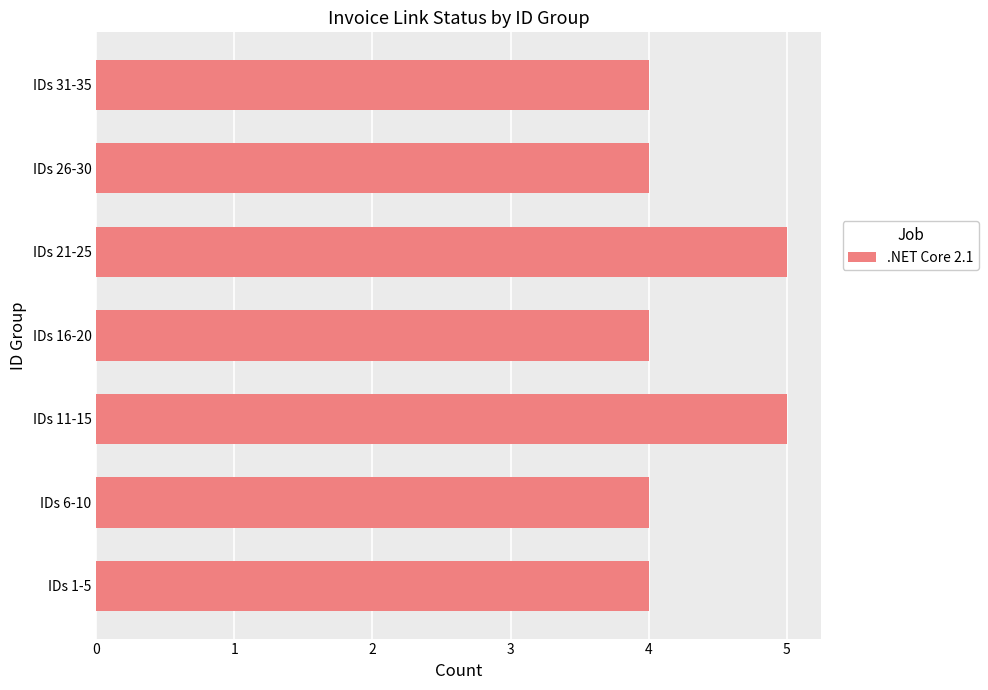

Between IDs 11-15 and IDs 1-5, which is larger?

IDs 11-15